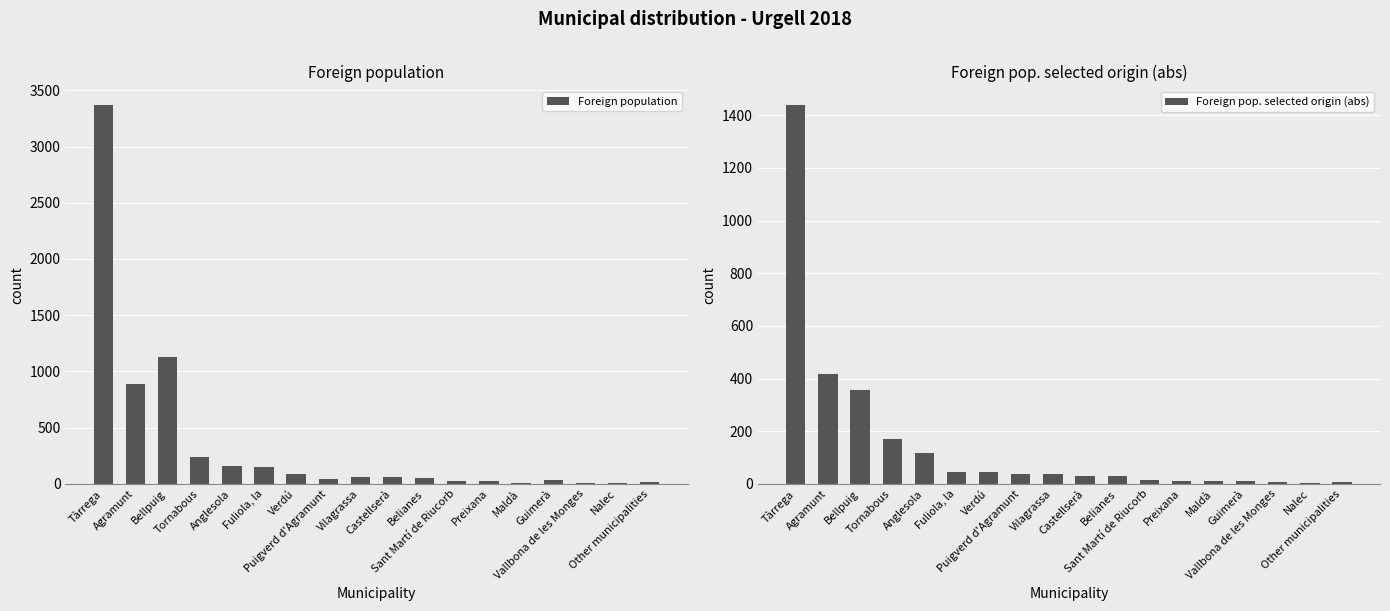

Rank the categories by Foreign population value from highest to lowest.

Tàrrega, Bellpuig, Agramunt, Tornabous, Anglesola, Fuliola, la, Verdú, Vilagrassa, Castellserà, Belianes, Puigverd d'Agramunt, Guimerà, Sant Martí de Riucorb, Preixana, Other municipalities, Maldà, Vallbona de les Monges, Nalec